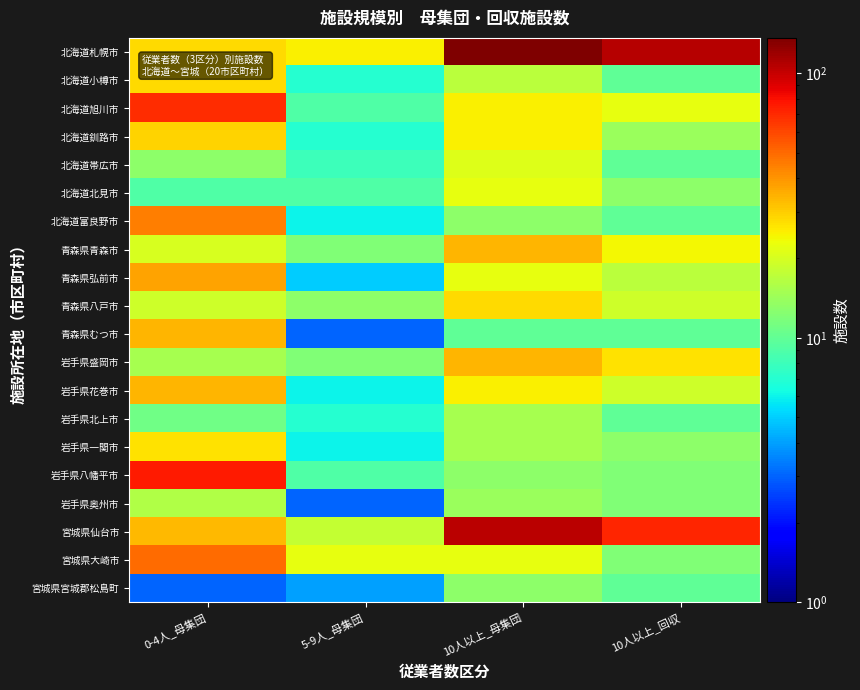

List the series in order of their peak value, lowest first.

宮城県宮城郡松島町, 岩手県北上市, 岩手県奥州市, 北海道帯広市, 北海道北見市, 岩手県一関市, 北海道小樽市, 青森県八戸市, 北海道釧路市, 青森県青森市, 青森県むつ市, 岩手県盛岡市, 岩手県花巻市, 青森県弘前市, 北海道富良野市, 宮城県大崎市, 北海道旭川市, 岩手県八幡平市, 宮城県仙台市, 北海道札幌市